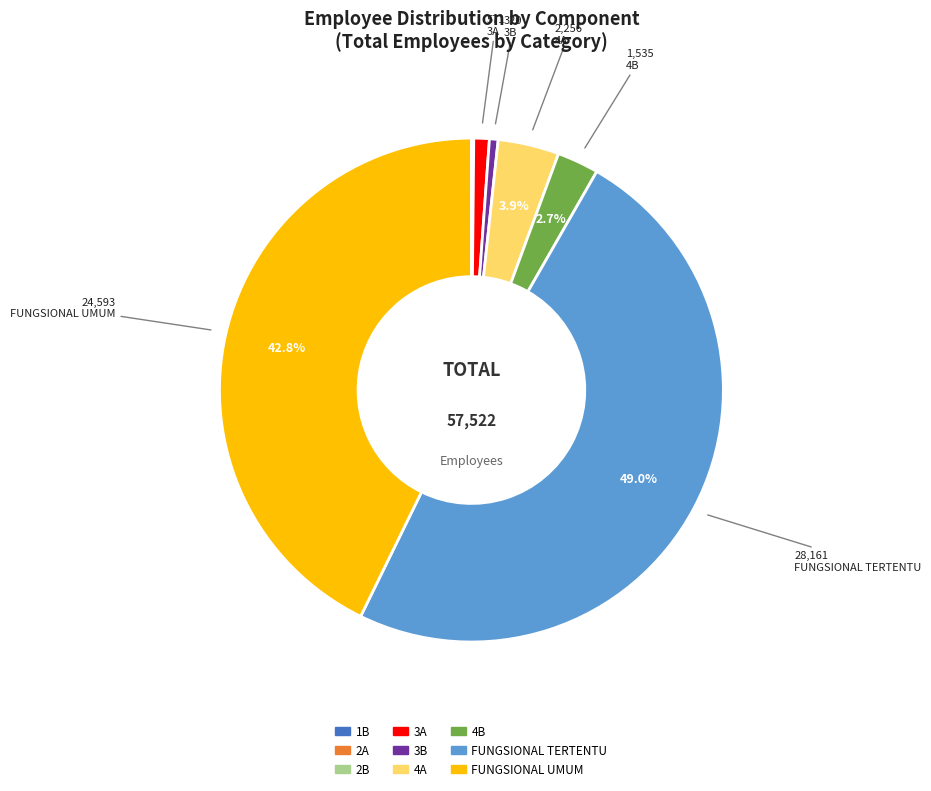

Does FUNGSIONAL UMUM account for over 50% of the chart?

No